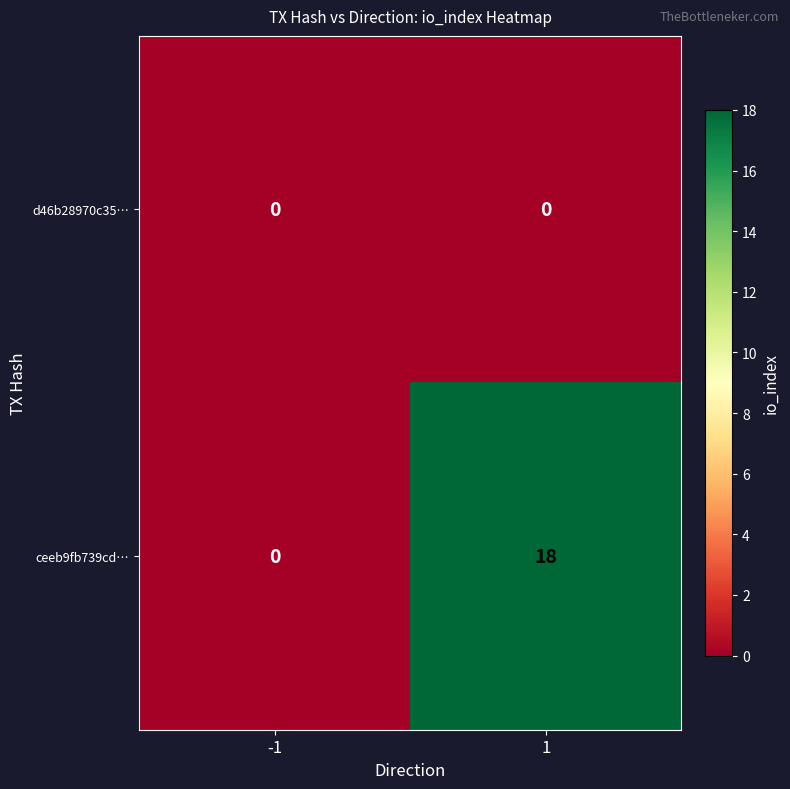

Reading left to right, list all the values displayed in this chart.

d46b28970c35…: -1=0	1=0
ceeb9fb739cd…: -1=0	1=18